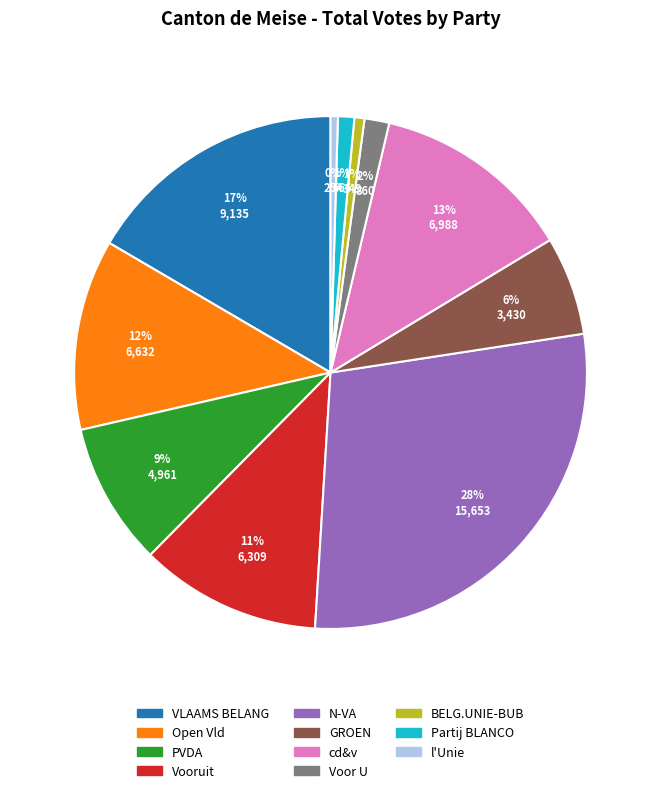

To the nearest percent, what is the combined percentage of Vooruit and Partij BLANCO?

12%